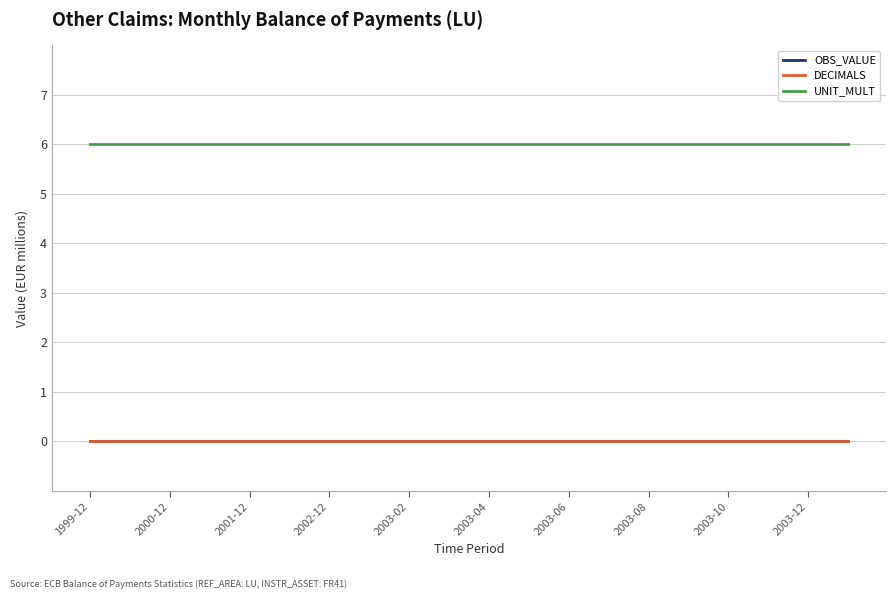

Does the chart have visible grid lines?

Yes